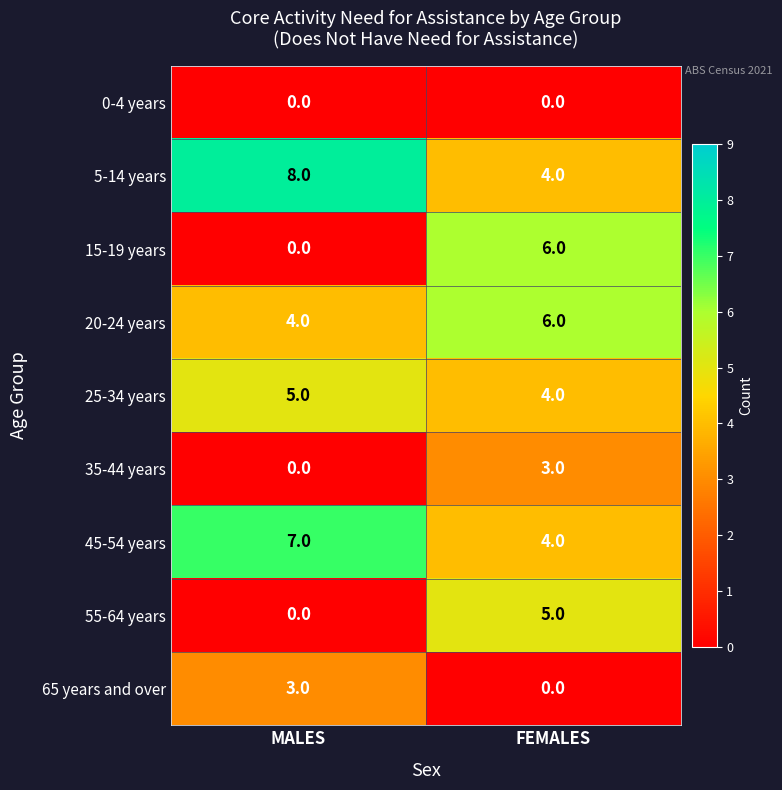

What is the greatest value displayed?

8